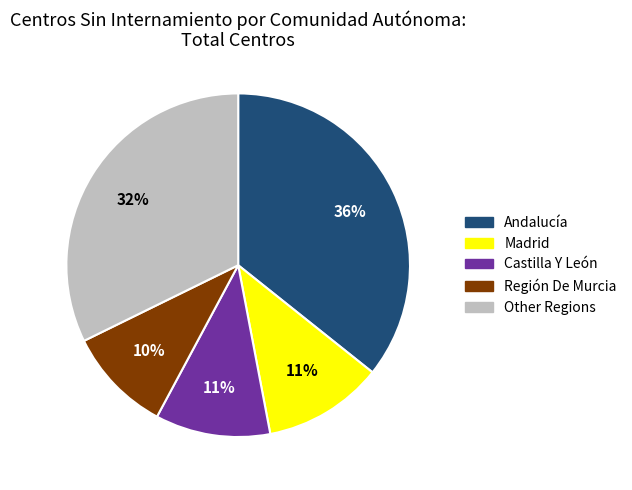

To the nearest percent, what is the difference between the largest and smallest slice percentages?

26%